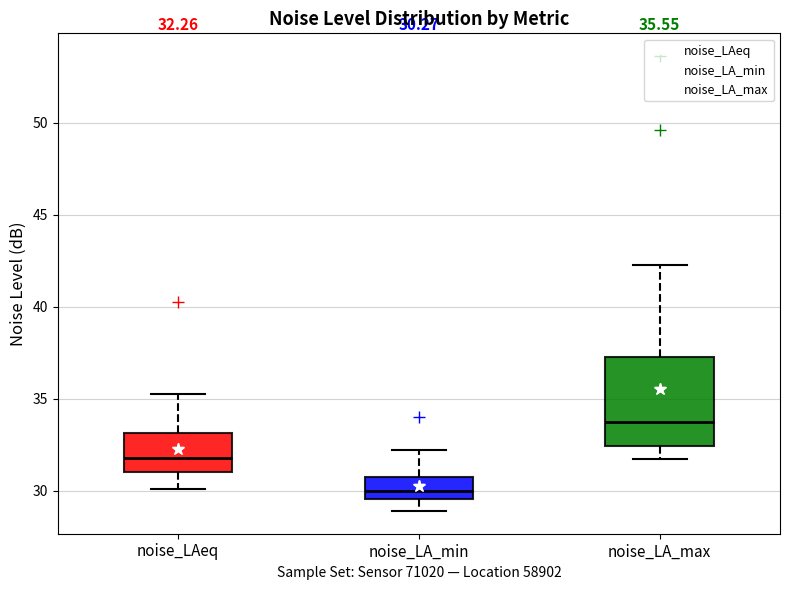

Which box's median line is the lowest?

noise_LA_min